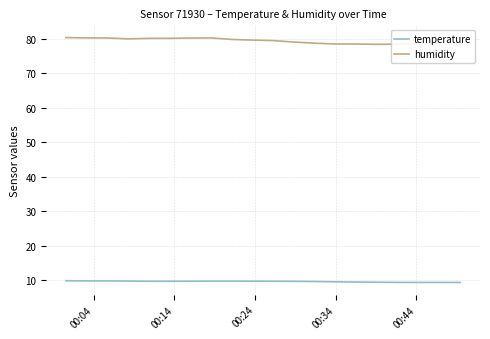

Which series has the largest total across all categories?

humidity